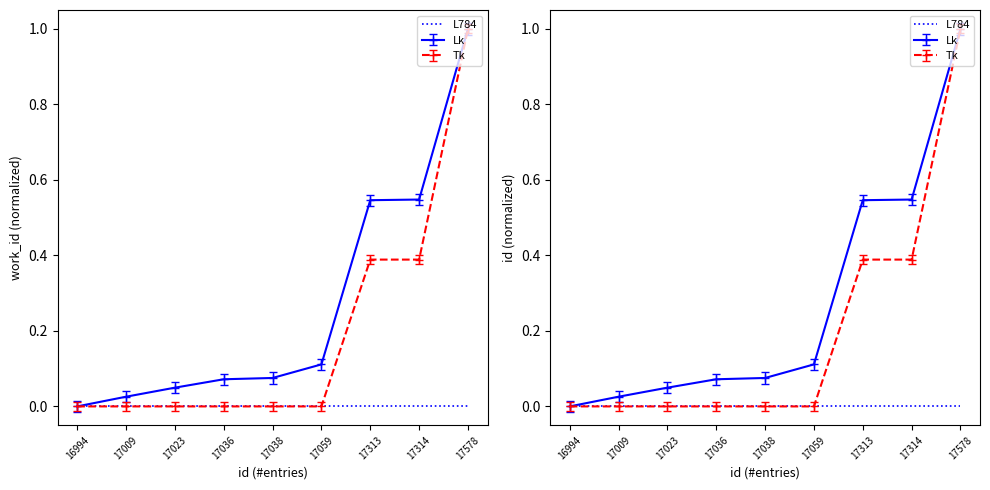

Reading left to right, transcribe all the data shown in this chart.

work_id: 0.0	0.0	0.0	0.0	0.0	0.0	0.4	0.4	1.0
id_scaled: -0.0	0.0	0.0	0.1	0.1	0.1	0.5	0.5	1.0